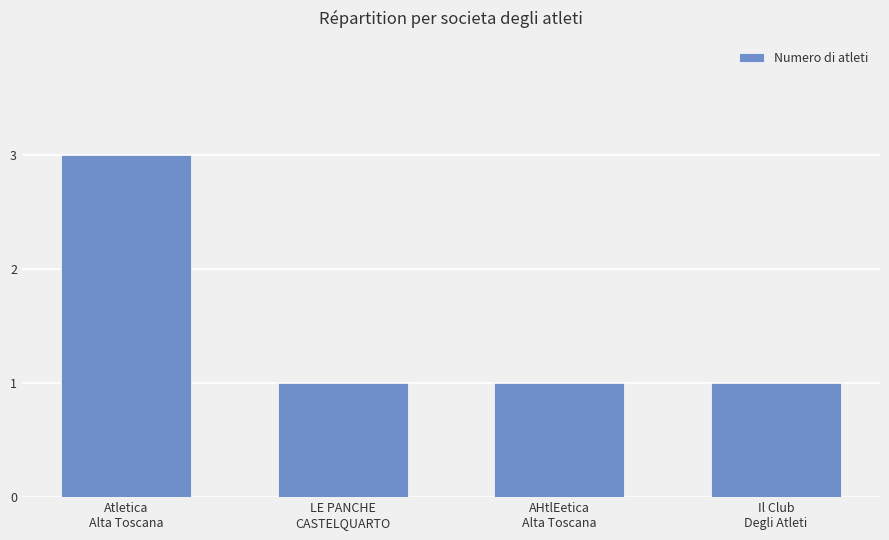

Count the number of data series in this chart.

1